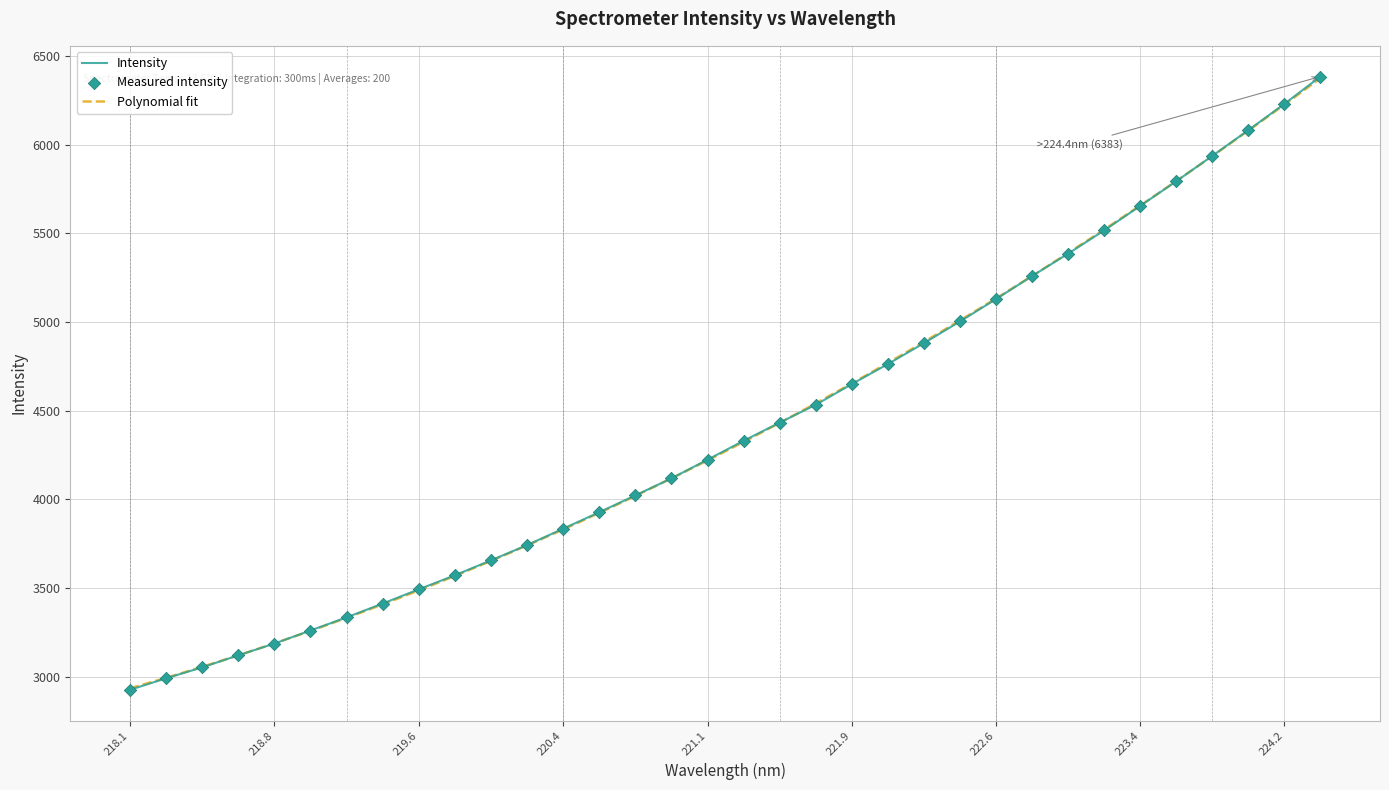

What is the change in value from 220.3533 to 220.9264?

+283.6